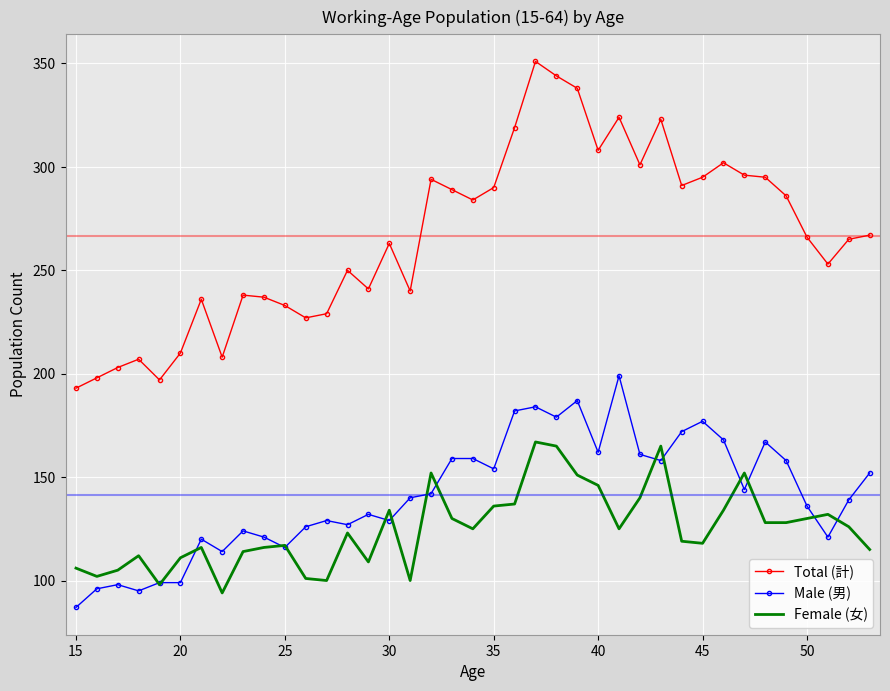

Which series has the largest total across all categories?

Total (計)